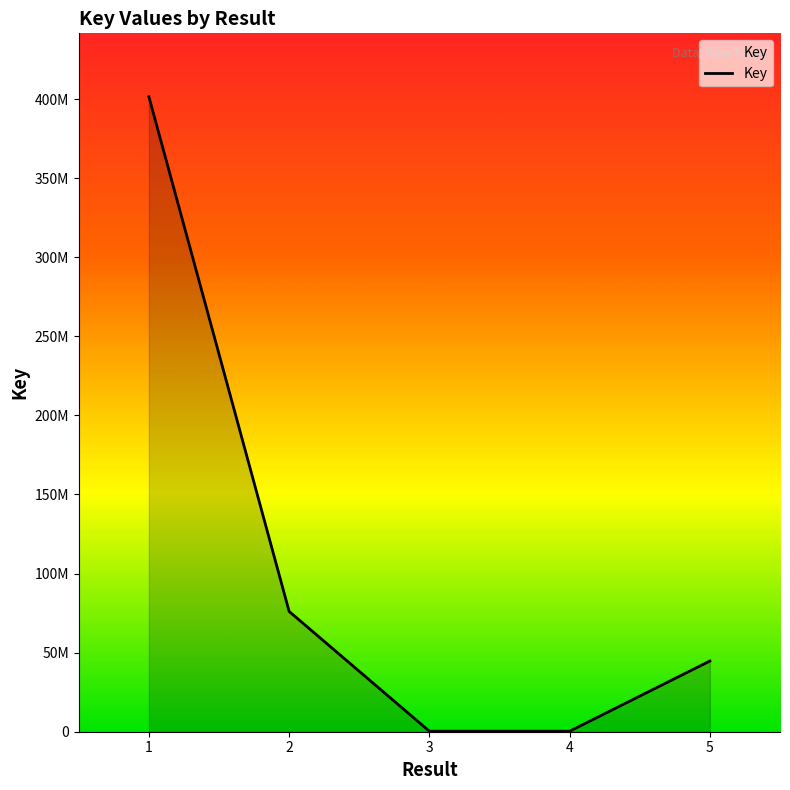

Reading right to left, list all the values displayed in this chart.

44716456	326590	326588	76053639	401437135